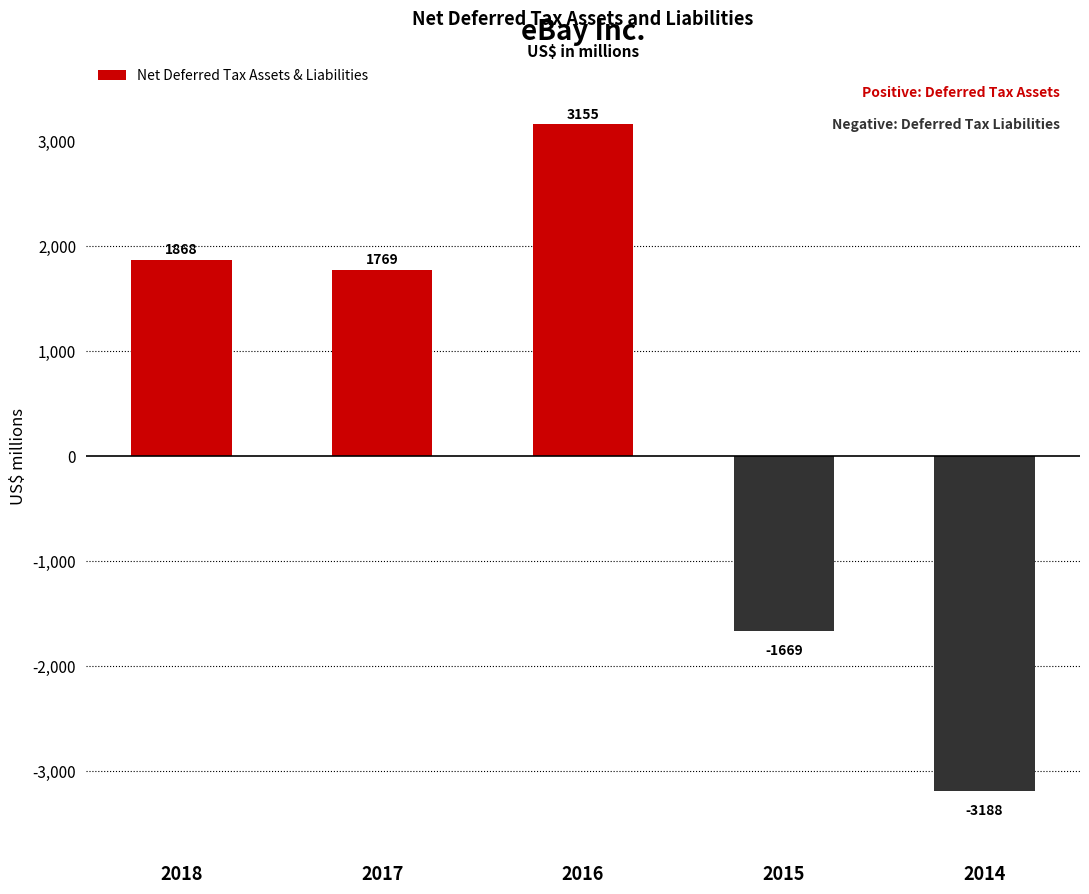

Reading left to right, what are all the values shown in this chart?

1868	1769	3155	-1669	-3188